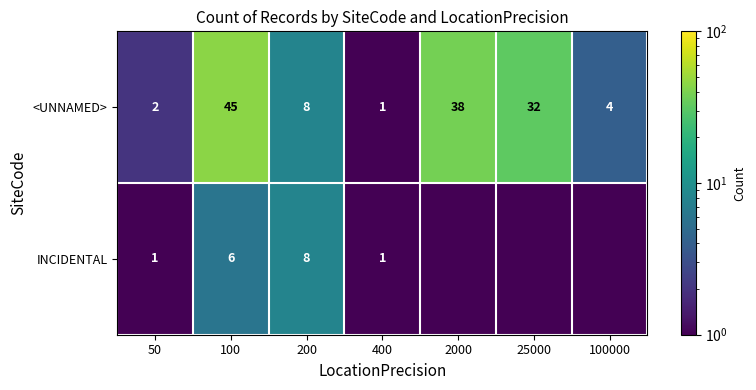

What is the difference between the highest and lowest values at 50?

1.0